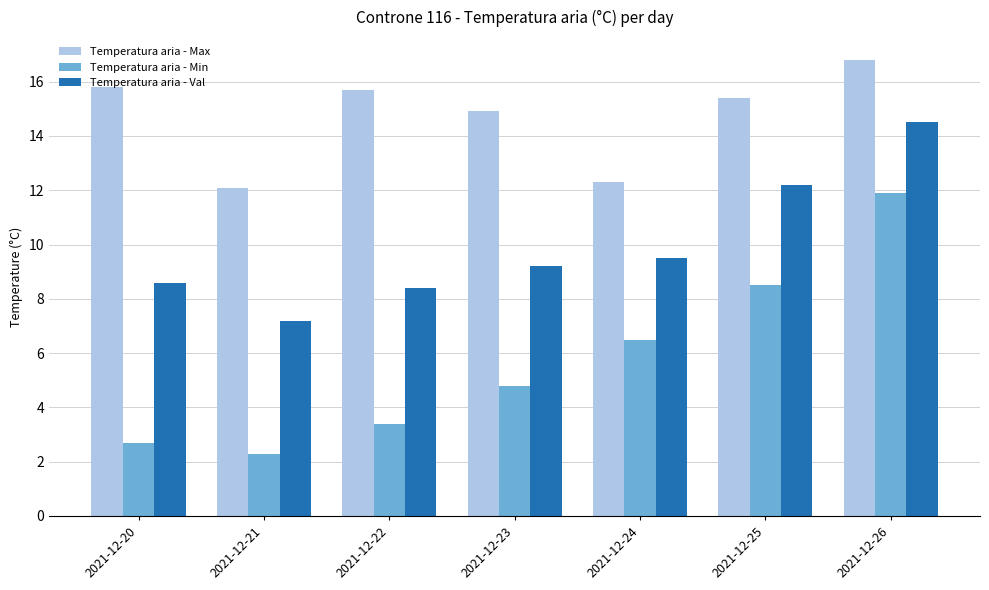

Reading left to right, transcribe all the data shown in this chart.

Temperatura aria - Max: 2021-12-20=15.8	2021-12-21=12.1	2021-12-22=15.7	2021-12-23=14.9	2021-12-24=12.3	2021-12-25=15.4	2021-12-26=16.8
Temperatura aria - Min: 2021-12-20=2.7	2021-12-21=2.3	2021-12-22=3.4	2021-12-23=4.8	2021-12-24=6.5	2021-12-25=8.5	2021-12-26=11.9
Temperatura aria - Val: 2021-12-20=8.6	2021-12-21=7.2	2021-12-22=8.4	2021-12-23=9.2	2021-12-24=9.5	2021-12-25=12.2	2021-12-26=14.5